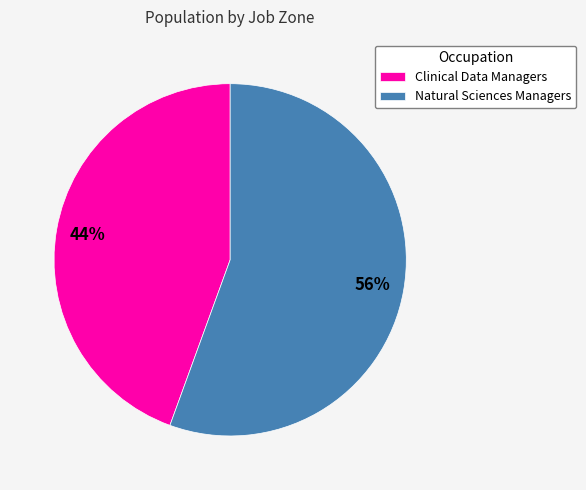

To the nearest percent, what is the combined percentage of Clinical Data Managers and Natural Sciences Managers?

100%